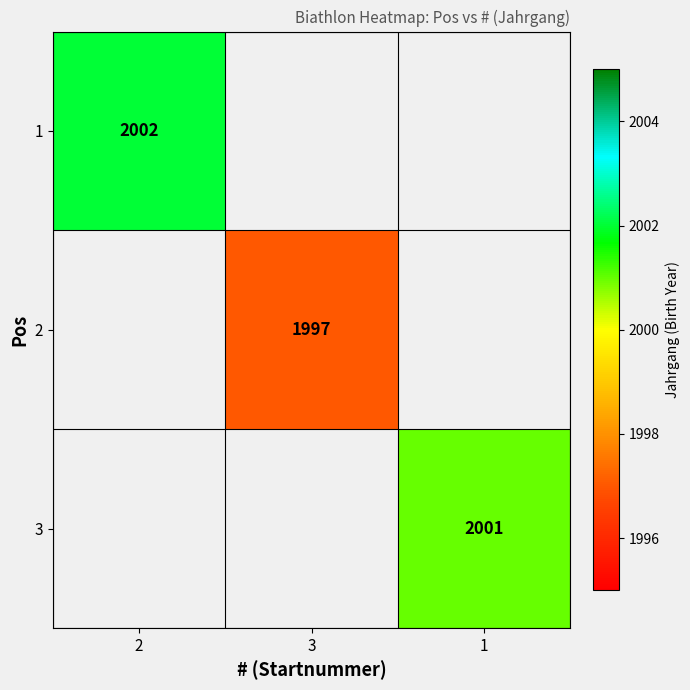

Which has a higher value, 1 or 2?

2